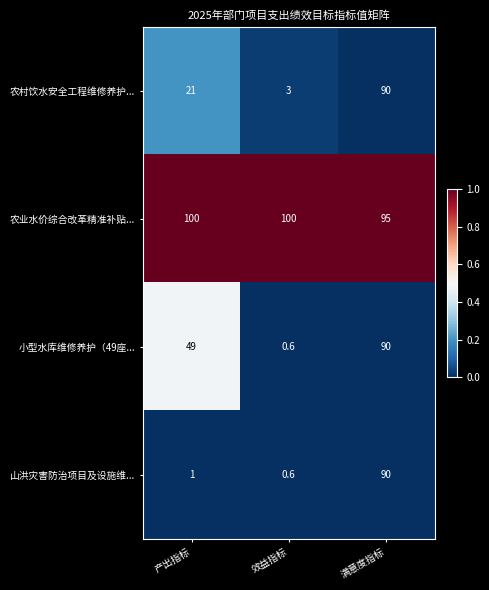

Reading left to right, extract all data points from this chart.

农村饮水安全工程维修养护...: 产出指标=21.0	效益指标=3.0	满意度指标=90.0
农业水价综合改革精准补贴...: 产出指标=100.0	效益指标=100.0	满意度指标=95.0
小型水库维修养护（49座...: 产出指标=49.0	效益指标=0.6	满意度指标=90.0
山洪灾害防治项目及设施维...: 产出指标=1.0	效益指标=0.6	满意度指标=90.0